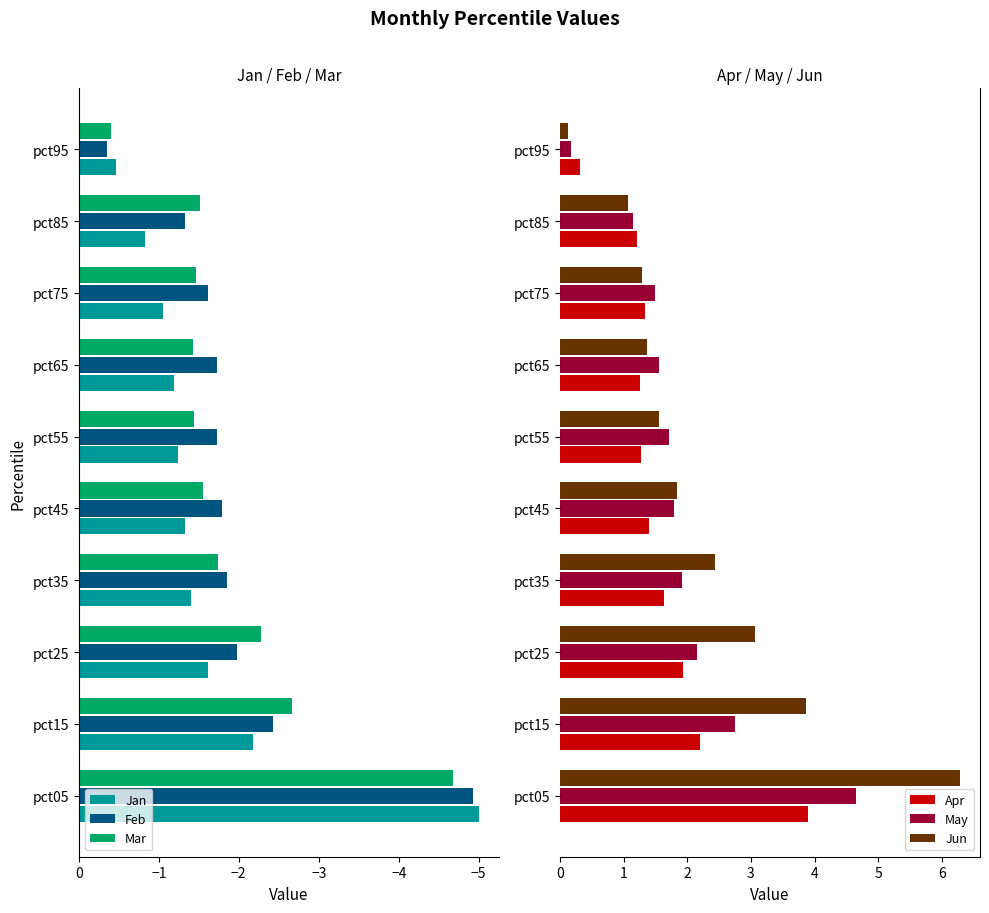

Which series has the largest range (max minus min)?

Jun